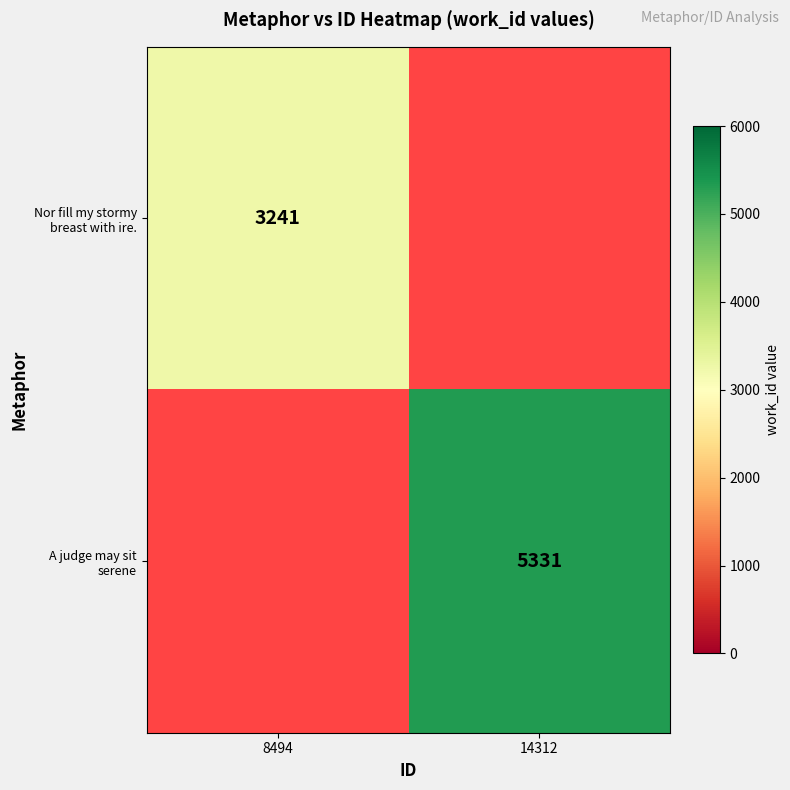

Which series has the widest spread of values?

Nor fill my stormy breast with ire.